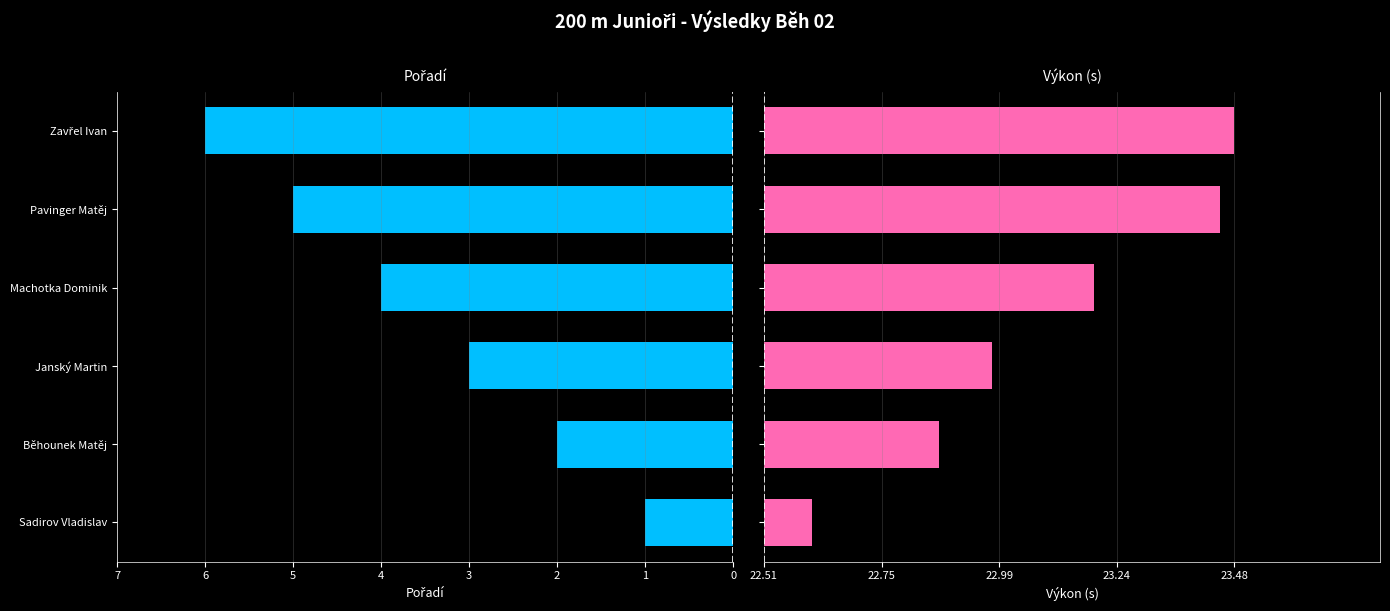

List the labels in order of Pořadí value, largest first.

5, 4, 3, 2, 1, 0